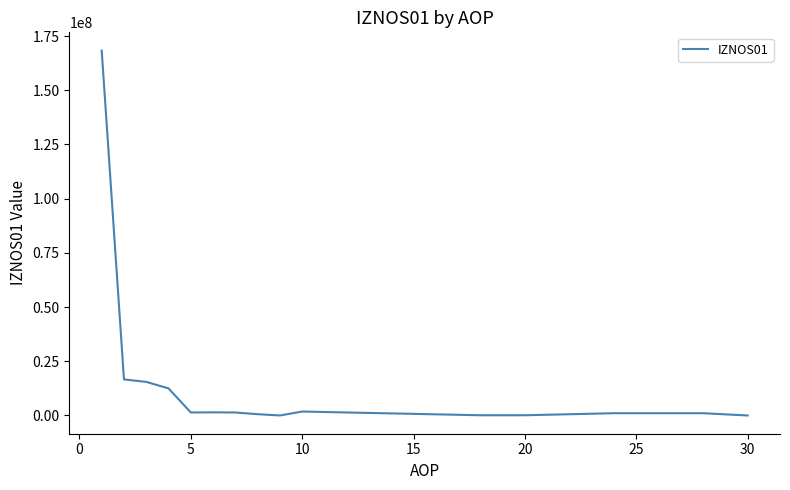

Is this an area chart (filled region under the line)?

No